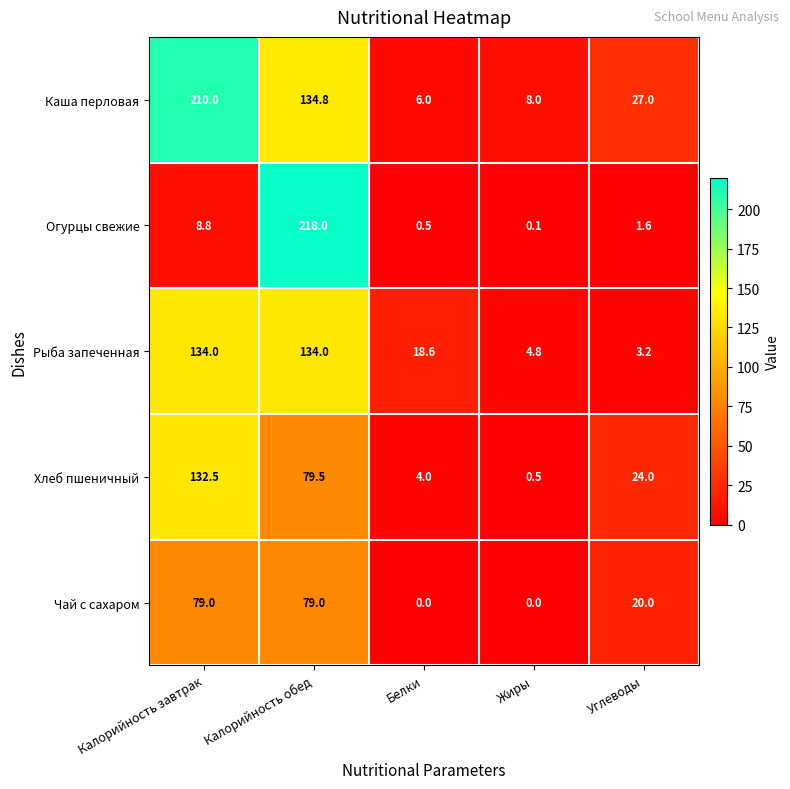

What is the average value of the Огурцы свежие series?

45.8